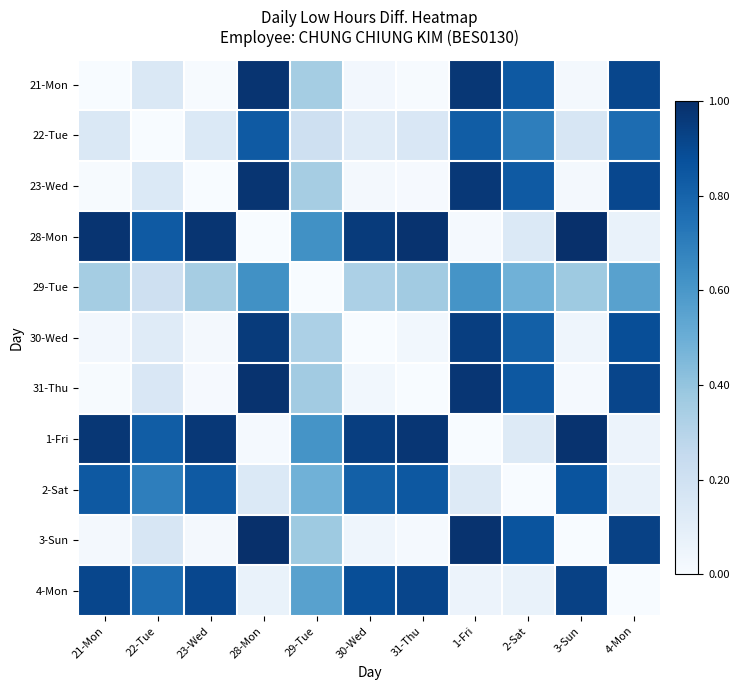

Reading right to left, list all the values displayed in this chart.

21-Mon: 4-Mon=0.9	3-Sun=0.0	2-Sat=0.8	1-Fri=1.0	31-Thu=0.0	30-Wed=0.0	29-Tue=0.4	28-Mon=1.0	23-Wed=0.0	22-Tue=0.1	21-Mon=0.0
22-Tue: 4-Mon=0.8	3-Sun=0.2	2-Sat=0.7	1-Fri=0.8	31-Thu=0.1	30-Wed=0.1	29-Tue=0.2	28-Mon=0.8	23-Wed=0.1	22-Tue=0.0	21-Mon=0.1
23-Wed: 4-Mon=0.9	3-Sun=0.0	2-Sat=0.8	1-Fri=1.0	31-Thu=0.0	30-Wed=0.0	29-Tue=0.4	28-Mon=1.0	23-Wed=0.0	22-Tue=0.1	21-Mon=0.0
28-Mon: 4-Mon=0.1	3-Sun=1.0	2-Sat=0.1	1-Fri=0.0	31-Thu=1.0	30-Wed=1.0	29-Tue=0.6	28-Mon=0.0	23-Wed=1.0	22-Tue=0.8	21-Mon=1.0
29-Tue: 4-Mon=0.6	3-Sun=0.4	2-Sat=0.5	1-Fri=0.6	31-Thu=0.4	30-Wed=0.3	29-Tue=0.0	28-Mon=0.6	23-Wed=0.4	22-Tue=0.2	21-Mon=0.4
30-Wed: 4-Mon=0.9	3-Sun=0.0	2-Sat=0.8	1-Fri=0.9	31-Thu=0.0	30-Wed=0.0	29-Tue=0.3	28-Mon=1.0	23-Wed=0.0	22-Tue=0.1	21-Mon=0.0
31-Thu: 4-Mon=0.9	3-Sun=0.0	2-Sat=0.8	1-Fri=1.0	31-Thu=0.0	30-Wed=0.0	29-Tue=0.4	28-Mon=1.0	23-Wed=0.0	22-Tue=0.1	21-Mon=0.0
1-Fri: 4-Mon=0.1	3-Sun=1.0	2-Sat=0.1	1-Fri=0.0	31-Thu=1.0	30-Wed=0.9	29-Tue=0.6	28-Mon=0.0	23-Wed=1.0	22-Tue=0.8	21-Mon=1.0
2-Sat: 4-Mon=0.1	3-Sun=0.9	2-Sat=0.0	1-Fri=0.1	31-Thu=0.8	30-Wed=0.8	29-Tue=0.5	28-Mon=0.1	23-Wed=0.8	22-Tue=0.7	21-Mon=0.8
3-Sun: 4-Mon=0.9	3-Sun=0.0	2-Sat=0.9	1-Fri=1.0	31-Thu=0.0	30-Wed=0.0	29-Tue=0.4	28-Mon=1.0	23-Wed=0.0	22-Tue=0.2	21-Mon=0.0
4-Mon: 4-Mon=0.0	3-Sun=0.9	2-Sat=0.1	1-Fri=0.1	31-Thu=0.9	30-Wed=0.9	29-Tue=0.6	28-Mon=0.1	23-Wed=0.9	22-Tue=0.8	21-Mon=0.9